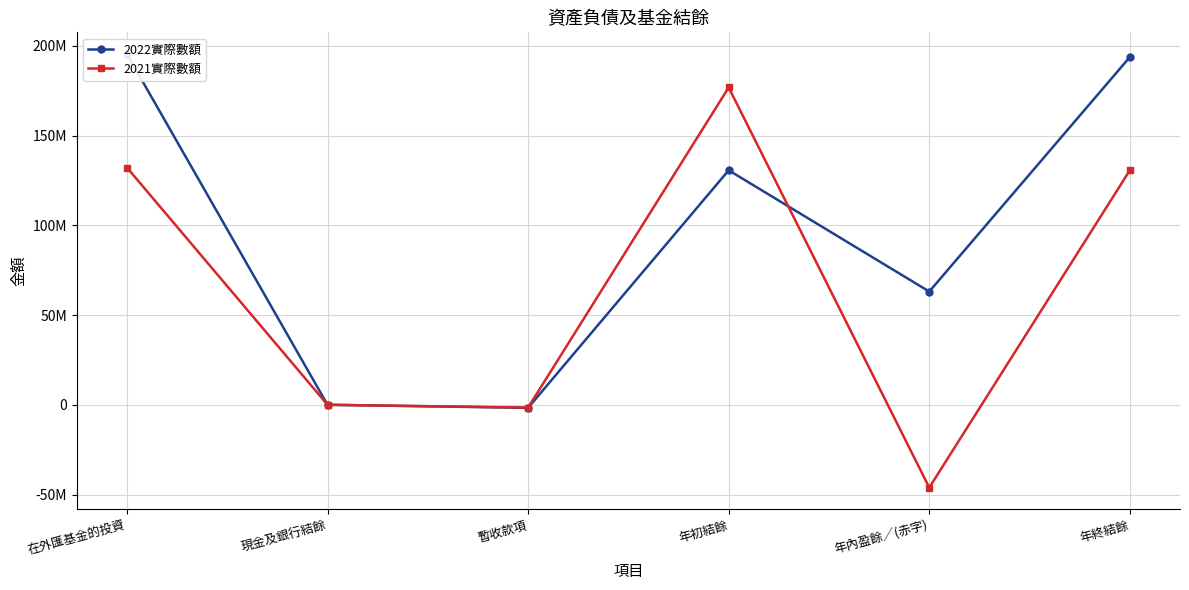

At how many categories does at least one series exceed -37473051?

6